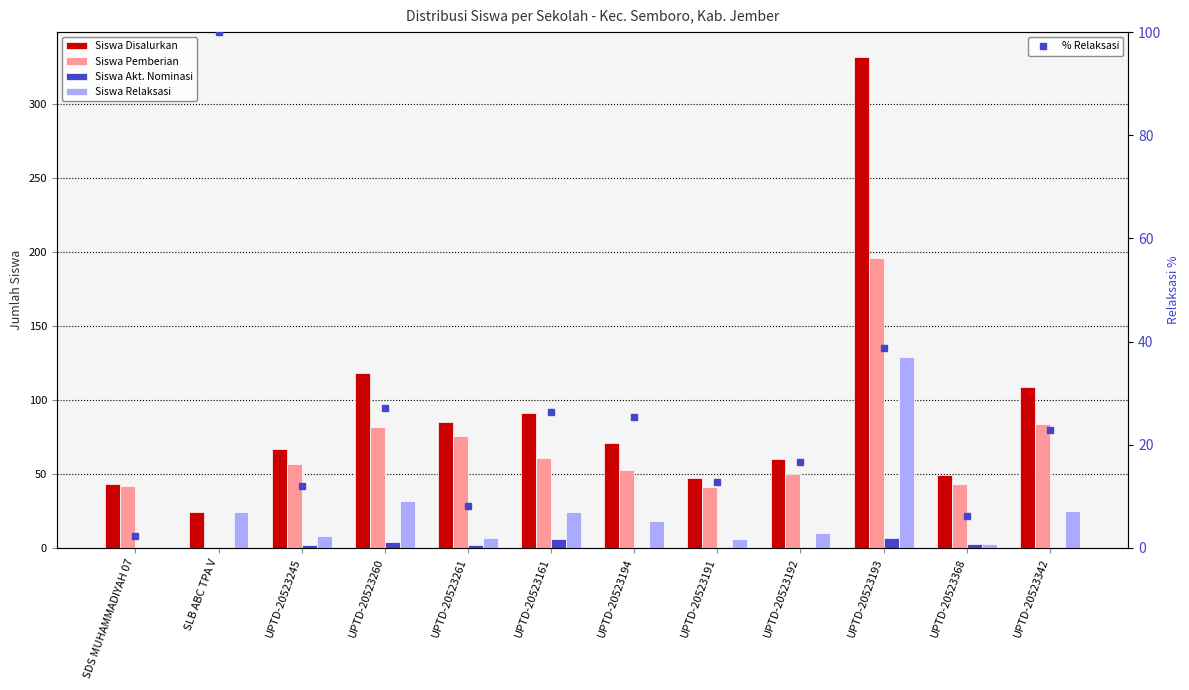

What position from the right is UPTD-20523161?

7